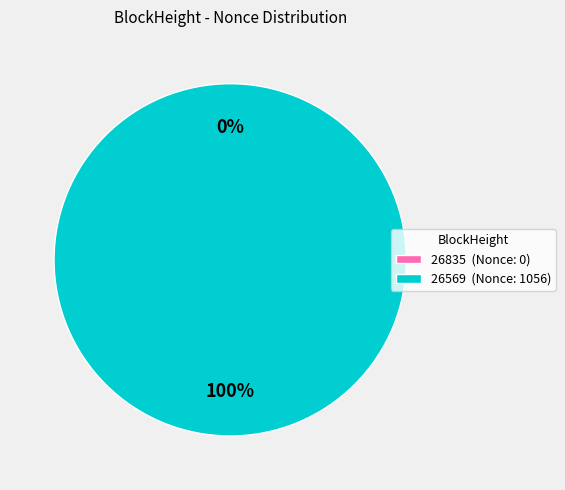

Which category has the biggest portion of the pie?

26569